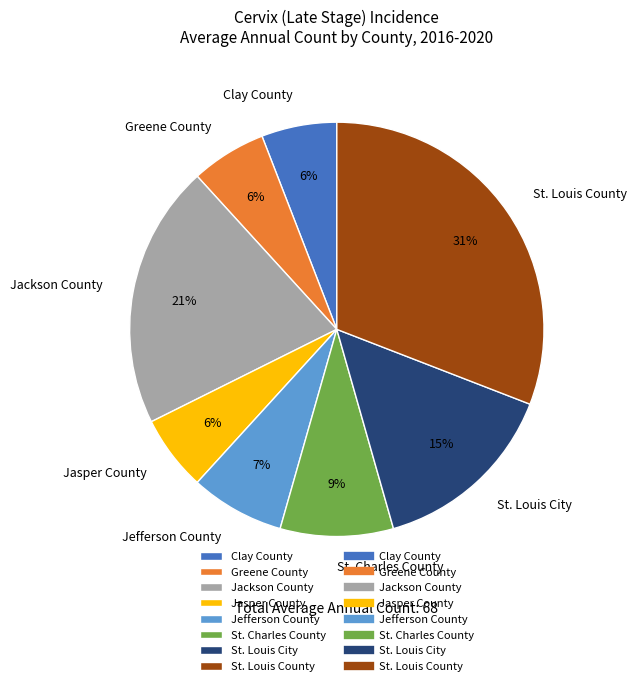

Which slice is the largest?

St. Louis County